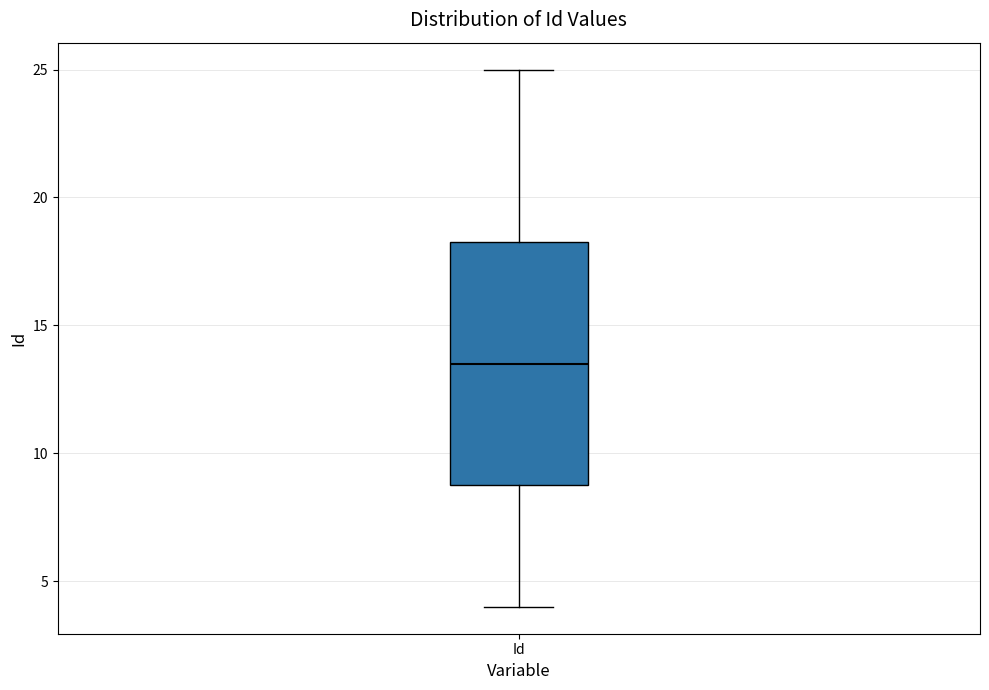

Read this box plot against the y-axis: the position of the median line, the range covered by the box, and the ends of both whiskers. The values are not printed on the chart, so give them approximately, as read against the axis.

median 13.5, box 9.0 to 18.5, whiskers 4.0 to 25.0